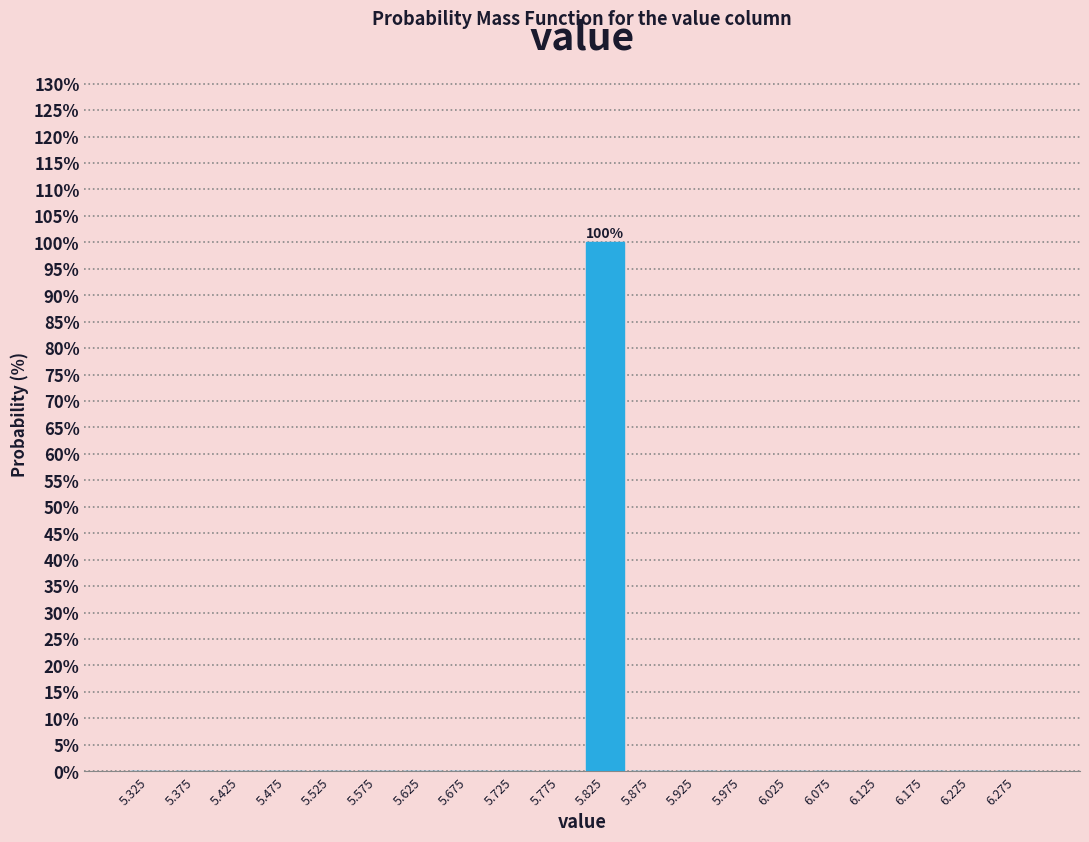

Over which range of the x-axis is the bar tallest?

5.80 to 5.85